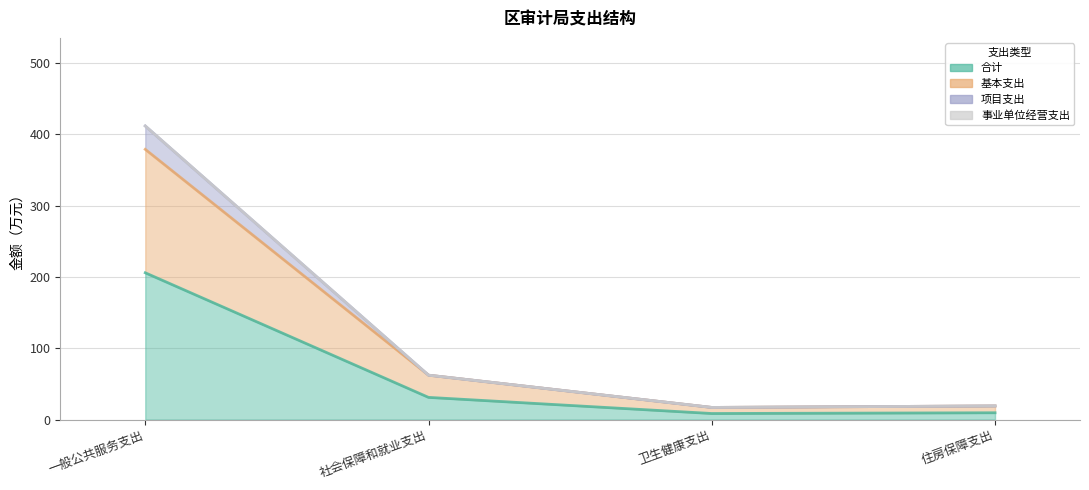

The 基本支出 series shows 379.0 at 一般公共服务支出. True or false?

True